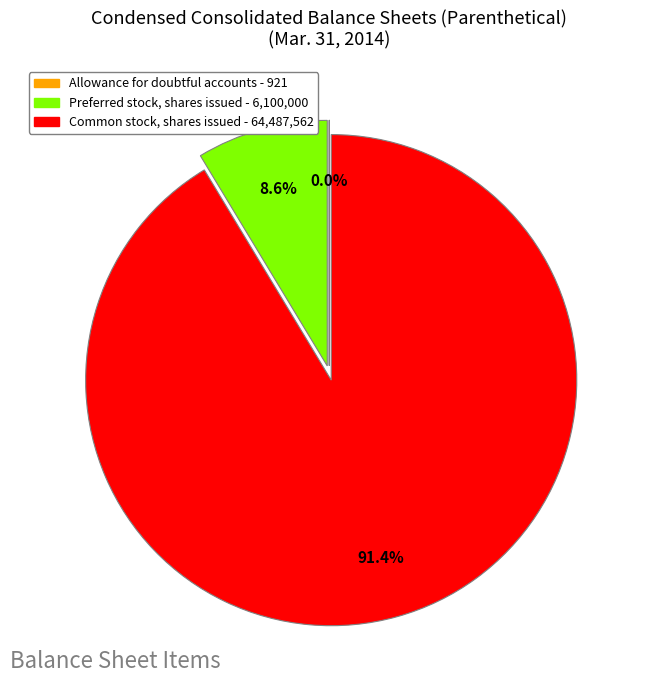

Between Preferred stock, shares issued - 6,100,000 and Common stock, shares issued - 64,487,562, which is larger?

Common stock, shares issued - 64,487,562